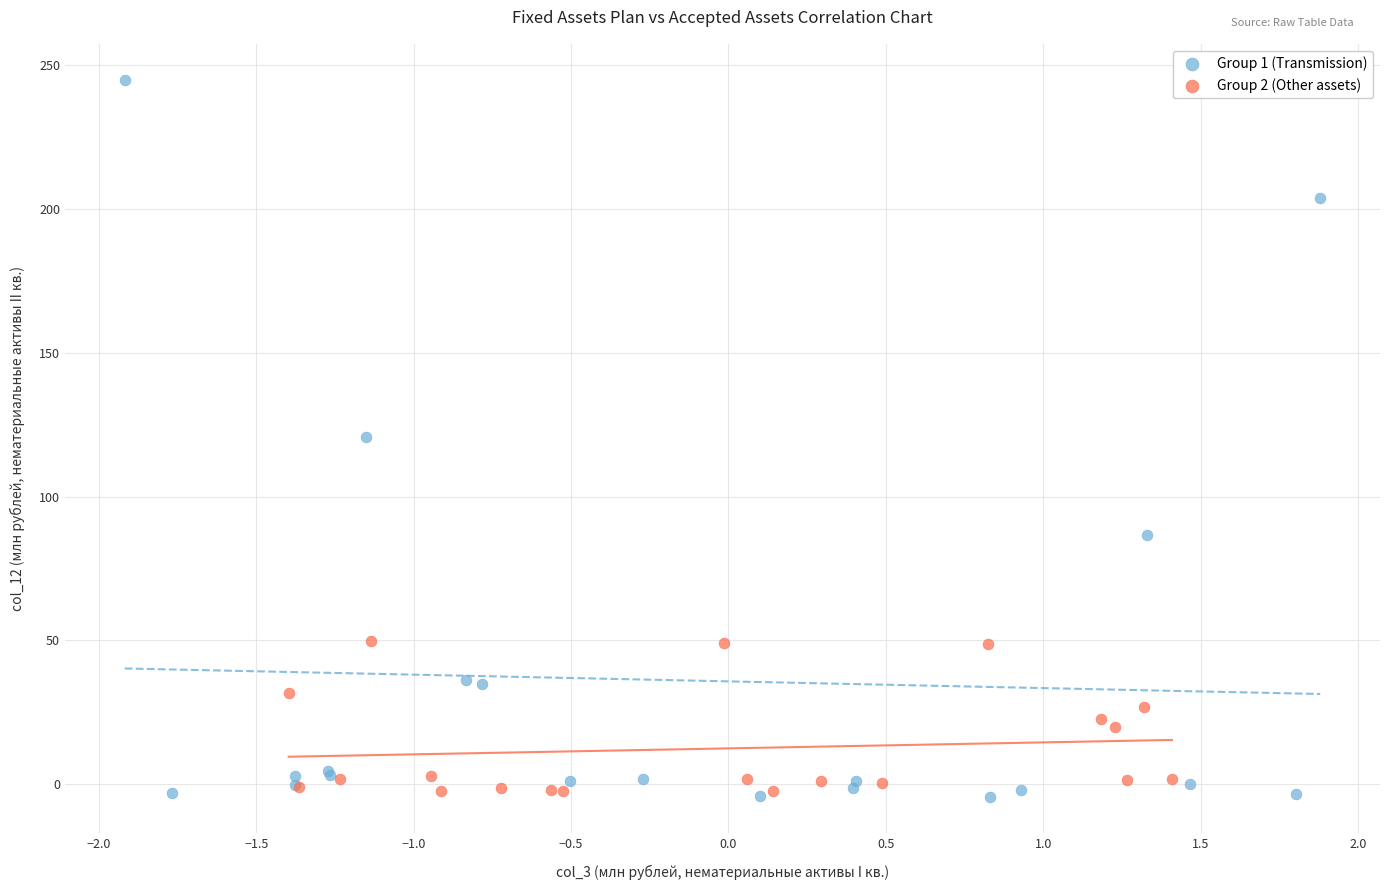

Which series contains the highest Y value?

Group 1 (Transmission)